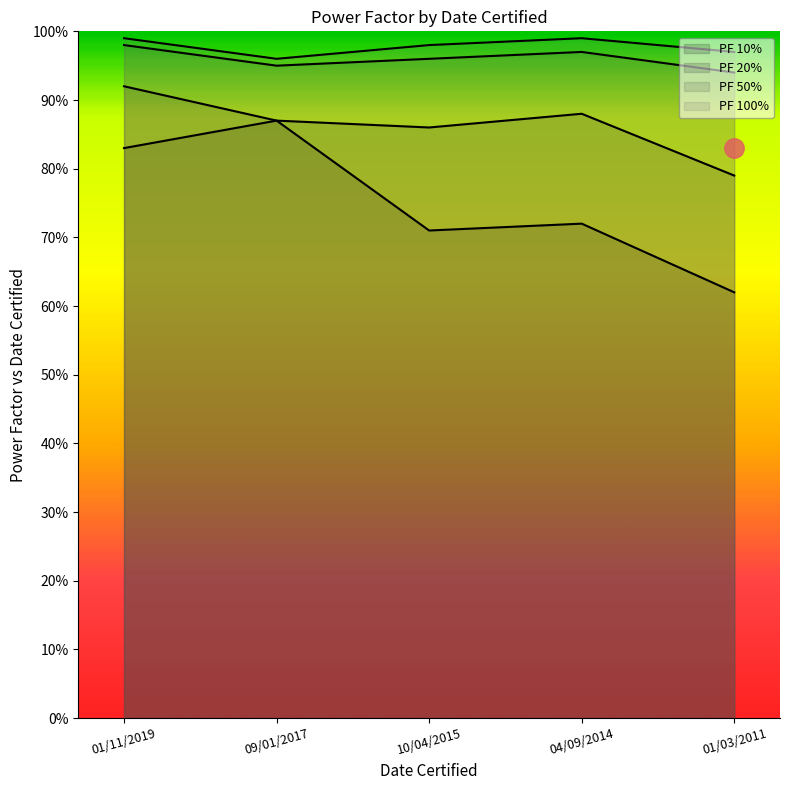

Does the chart display data point markers on the line(s)?

No